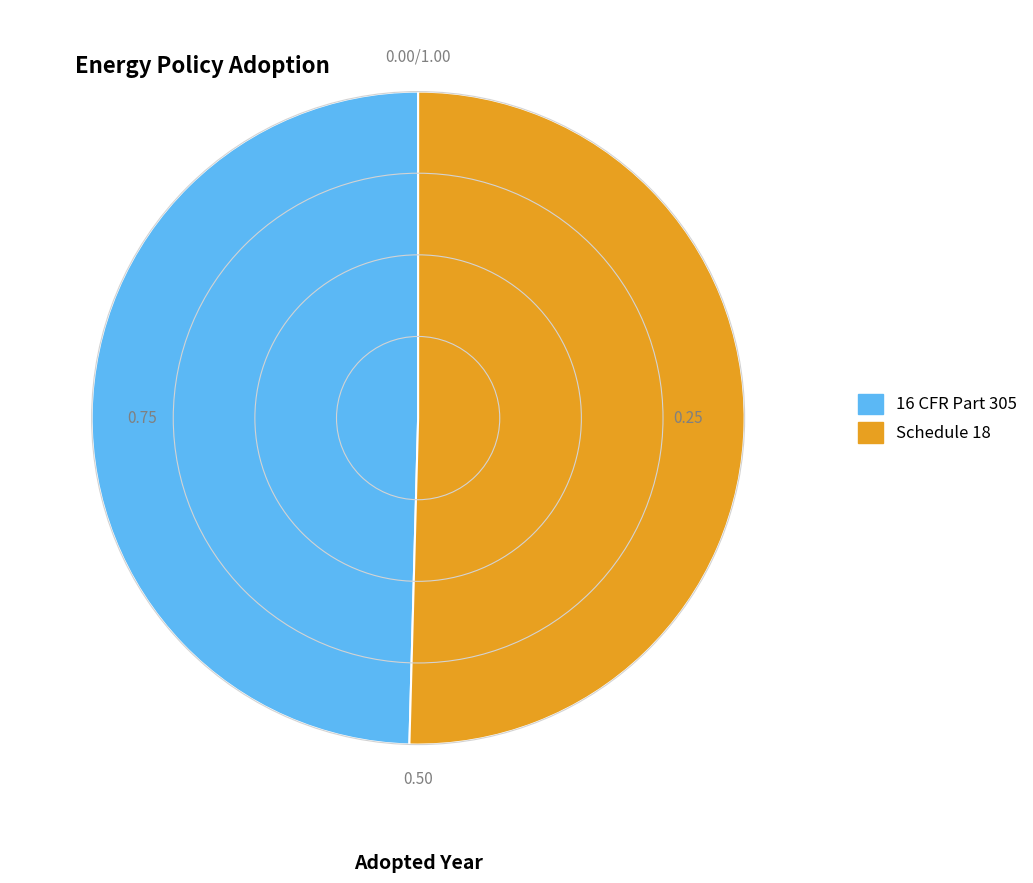

Rank the categories by value from highest to lowest.

Schedule 18, 16 CFR Part 305